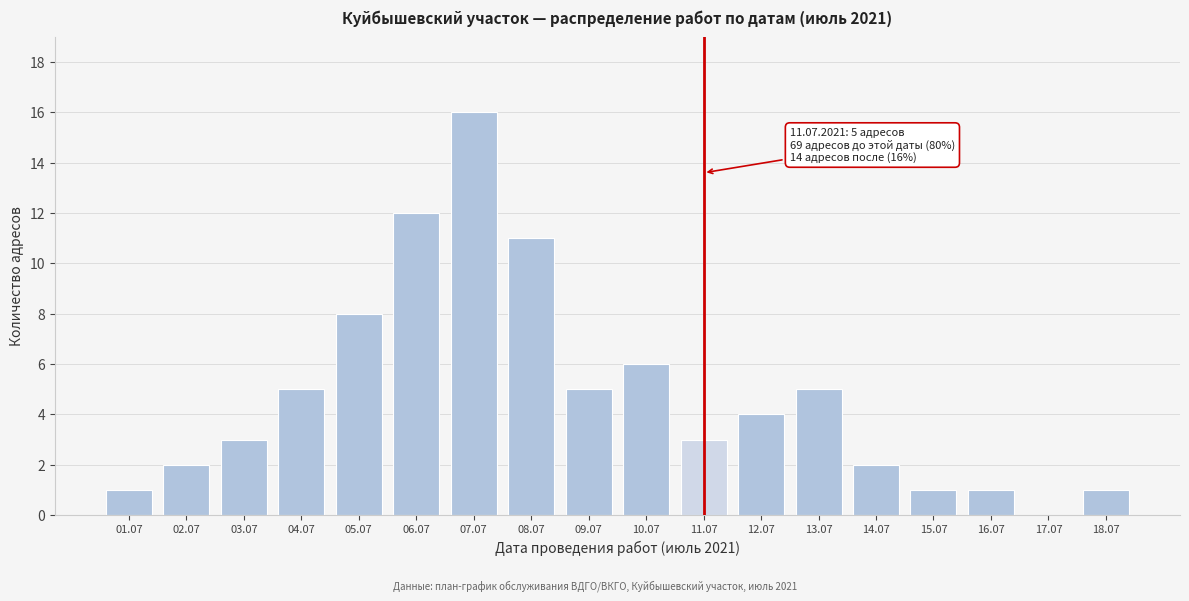

Reading left to right, extract all data points from this chart.

01.07=1	02.07=2	03.07=3	04.07=5	05.07=8	06.07=12	07.07=16	08.07=11	09.07=5	10.07=6	11.07=3	12.07=4	13.07=5	14.07=2	15.07=1	16.07=1	17.07=0	18.07=1